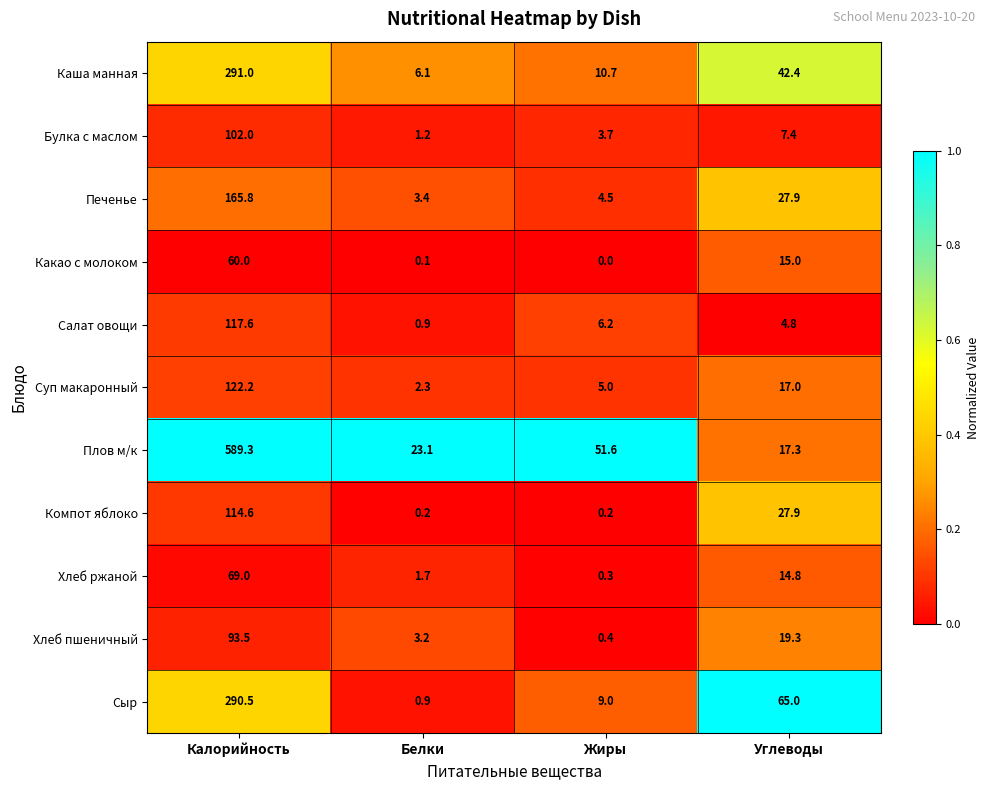

What is the sum of the Хлеб пшеничный values at Белки and Калорийность?

96.7